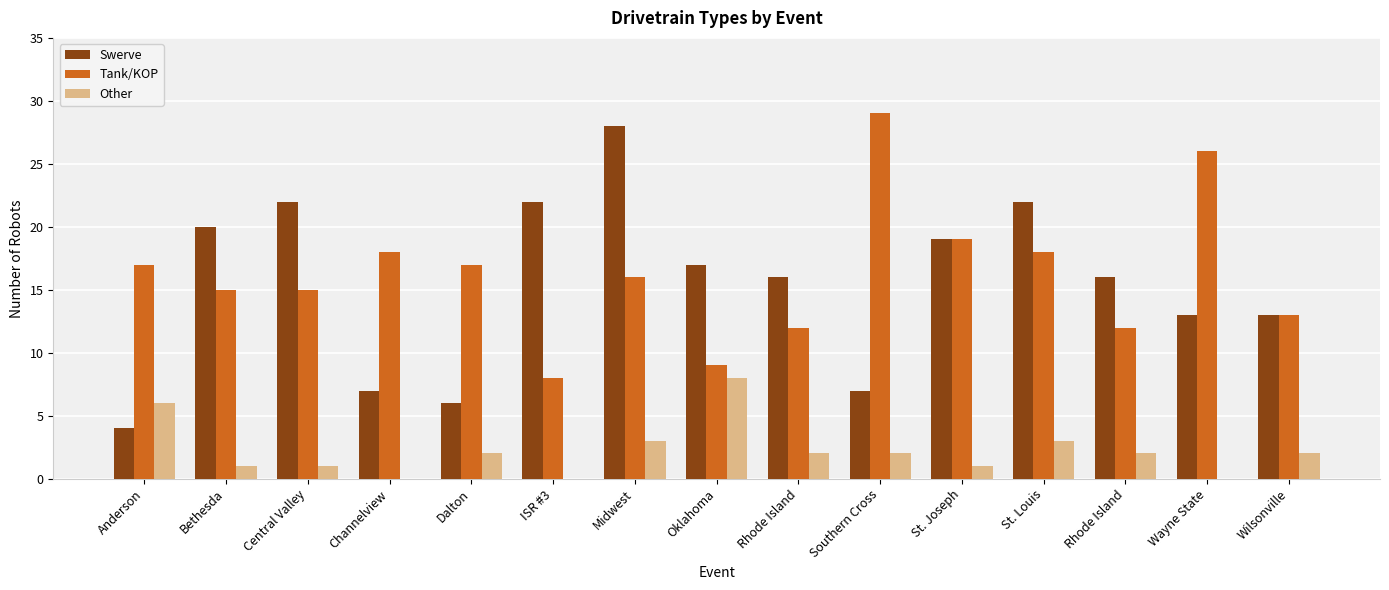

At how many categories does at least one series exceed 27?

2